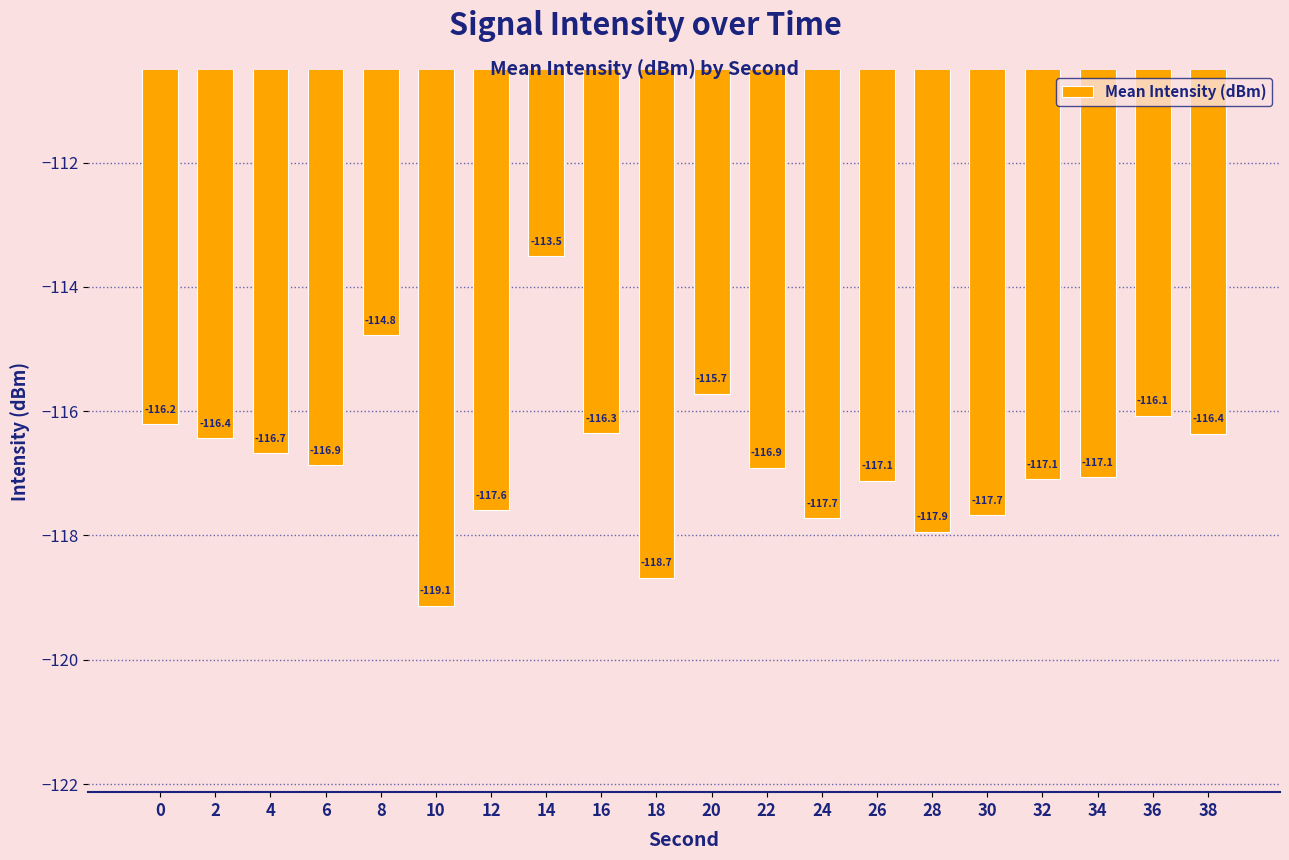

Reading right to left, list all the values displayed in this chart.

38=-116.4	36=-116.1	34=-117.1	32=-117.1	30=-117.7	28=-117.9	26=-117.1	24=-117.7	22=-116.9	20=-115.7	18=-118.7	16=-116.3	14=-113.5	12=-117.6	10=-119.1	8=-114.8	6=-116.9	4=-116.7	2=-116.4	0=-116.2